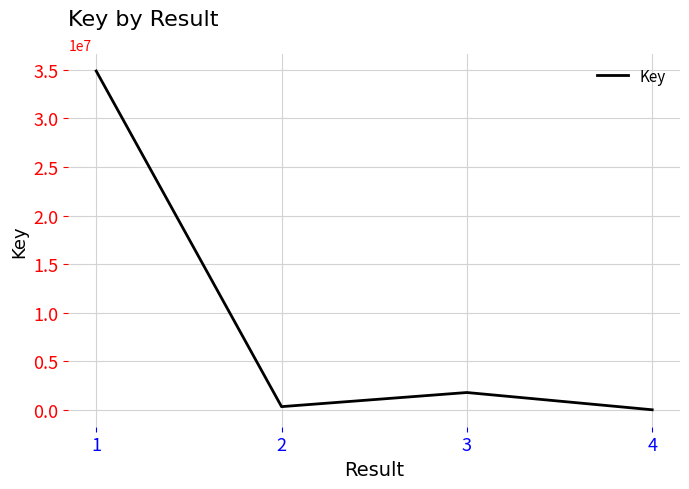

Reading left to right, extract all data points from this chart.

34882071	329274	1783502	5559